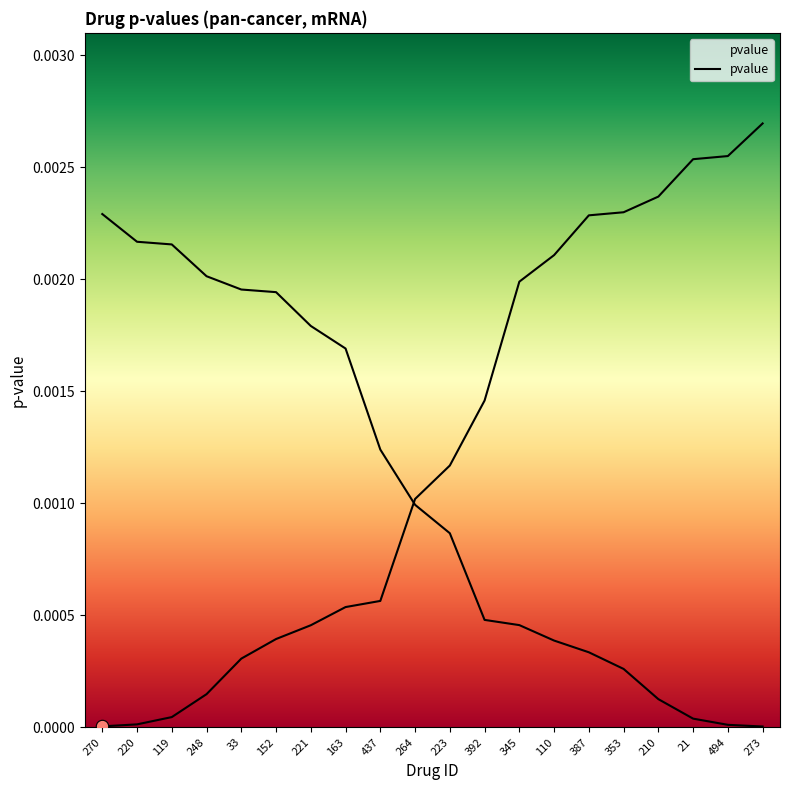

Which has a higher value, 353 or 119?

353